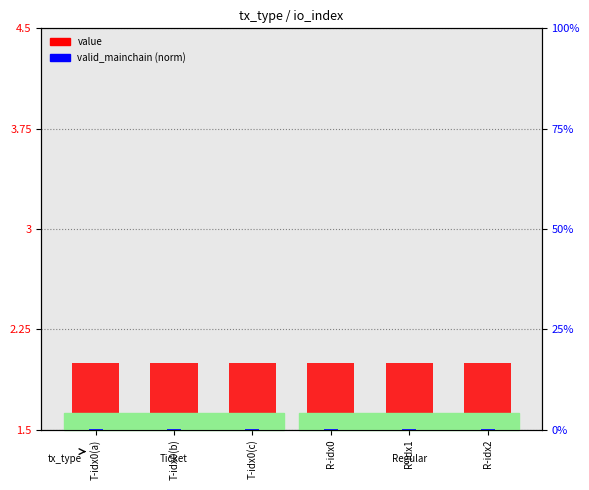

At which label does valid_mainchain (norm) reach its minimum?

T-idx0(a)